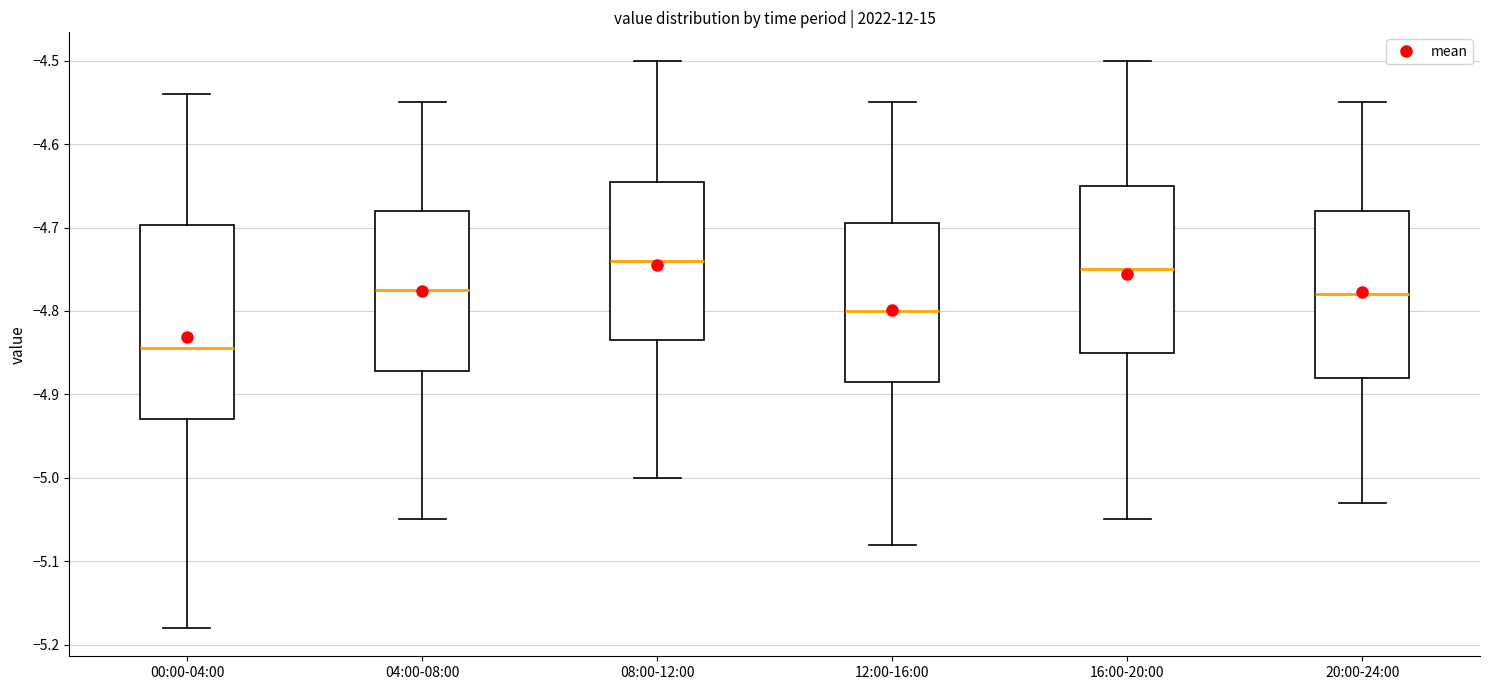

Which box is the tallest, from its lower edge to its upper edge?

00:00-04:00